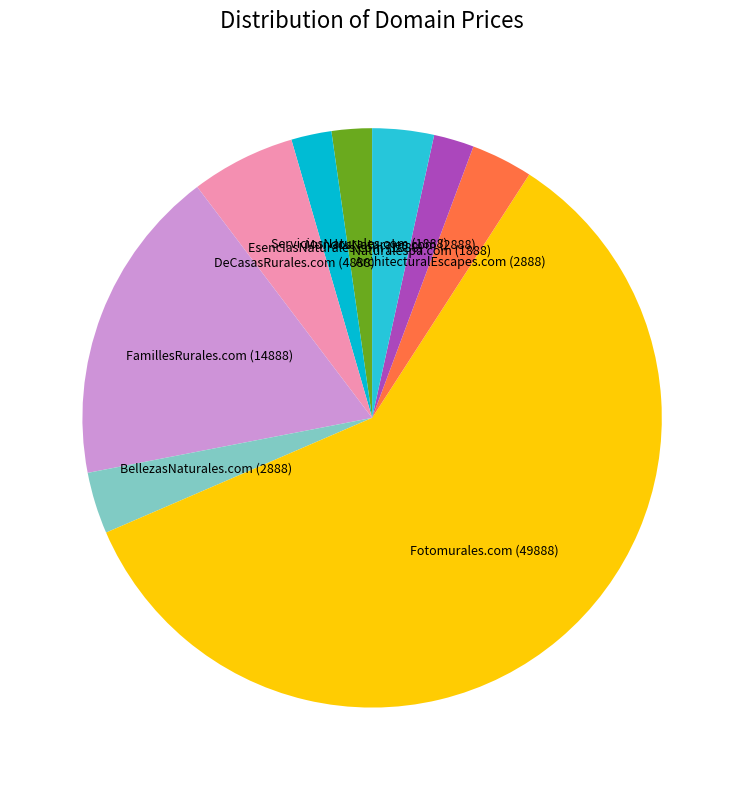

Is it true that ArchitecturalEscapes.com is 13% of the pie?

False